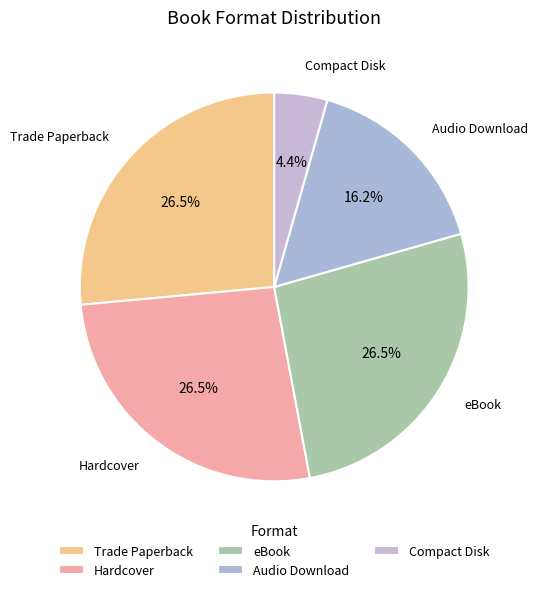

Between Audio Download and eBook, which is larger?

eBook